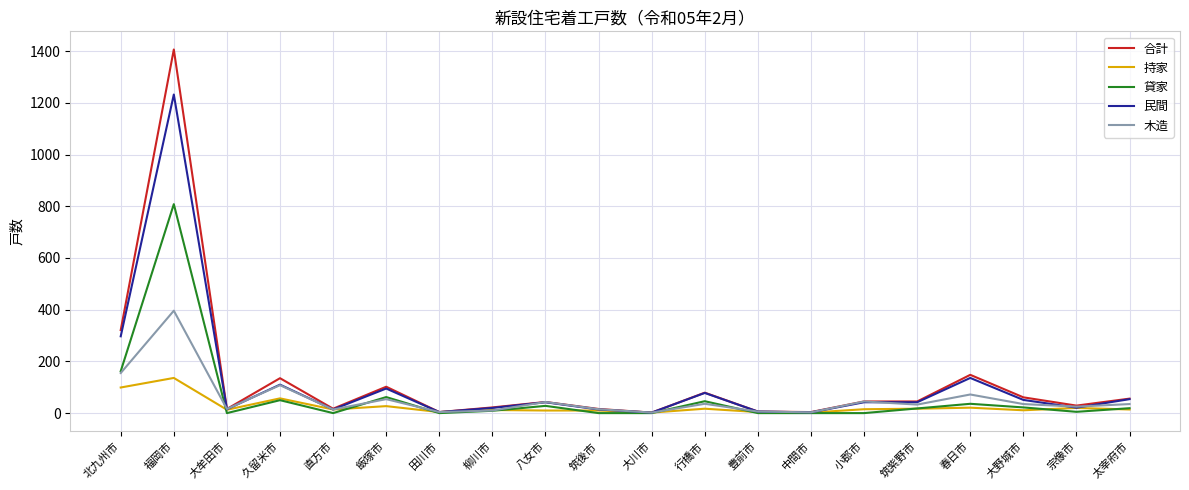

Does the chart display data point markers on the line(s)?

No